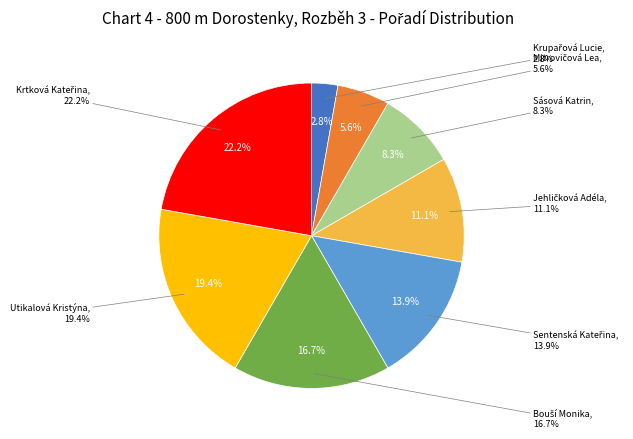

Between Sásová Katrin and Krtková Kateřina, which is larger?

Krtková Kateřina